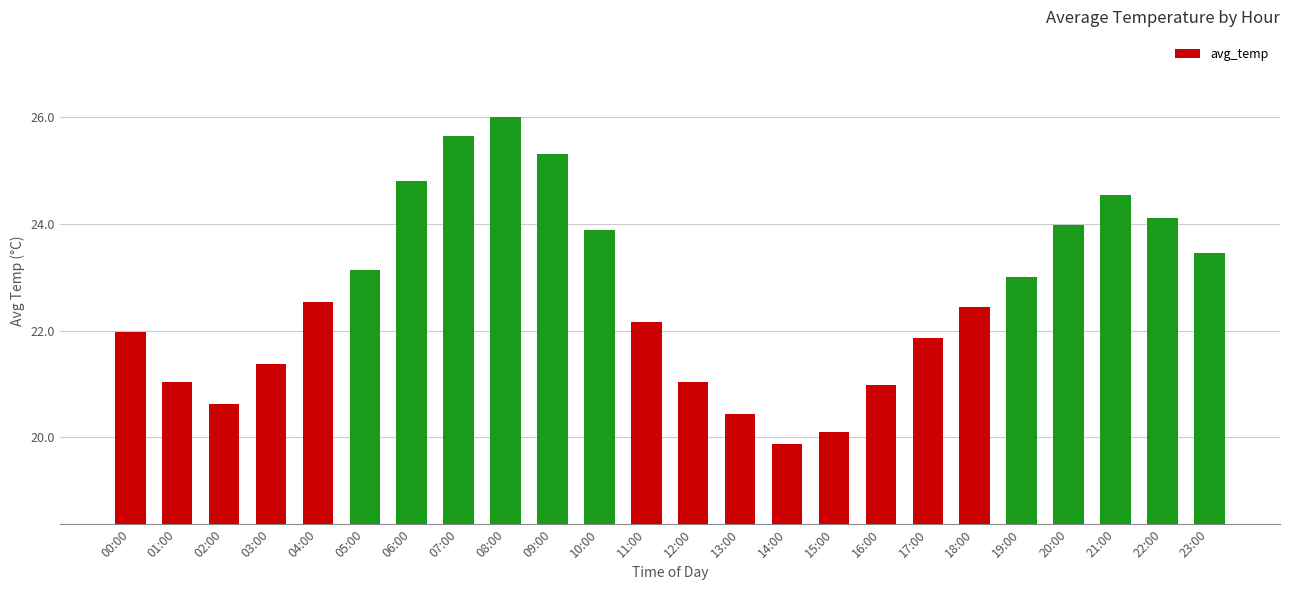

What is the change in value from 03:00 to 21:00?

+3.2